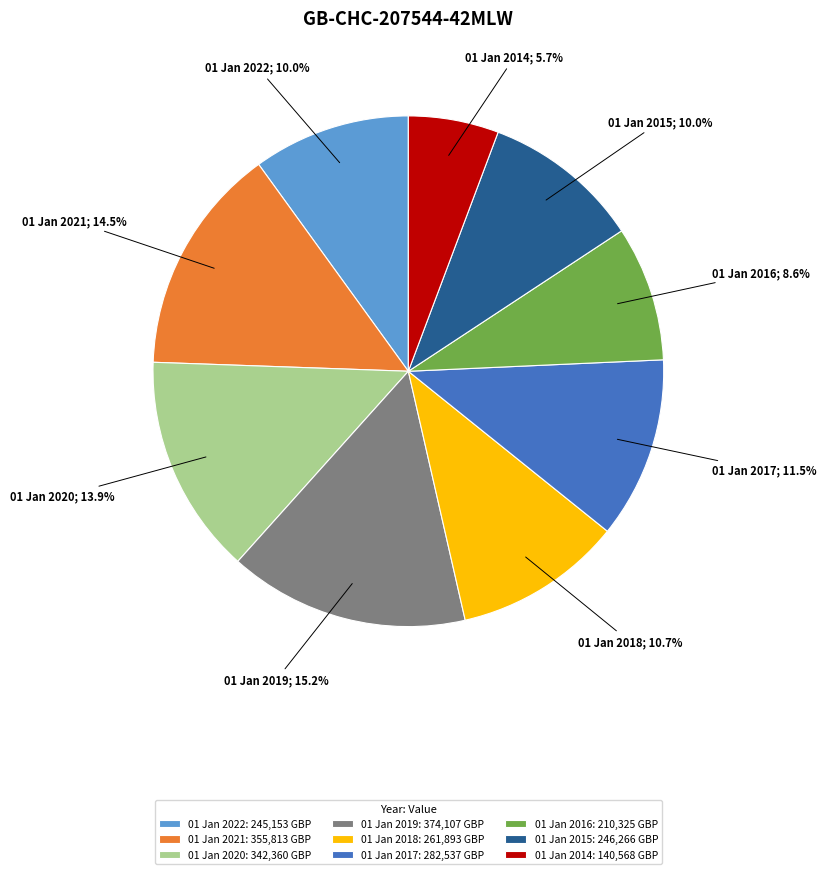

To the nearest percent, what portion does 01 Jan 2018 represent?

11%